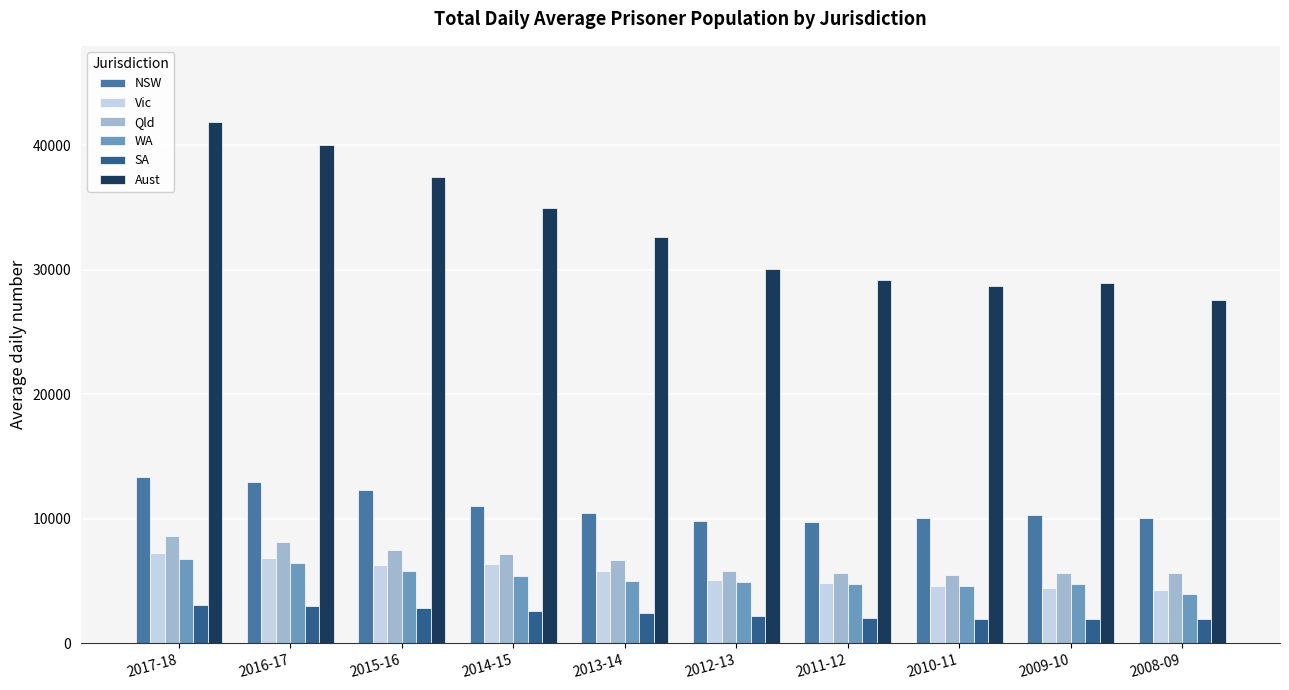

True or false: WA has a value of 2251.1 at 2013-14.

False